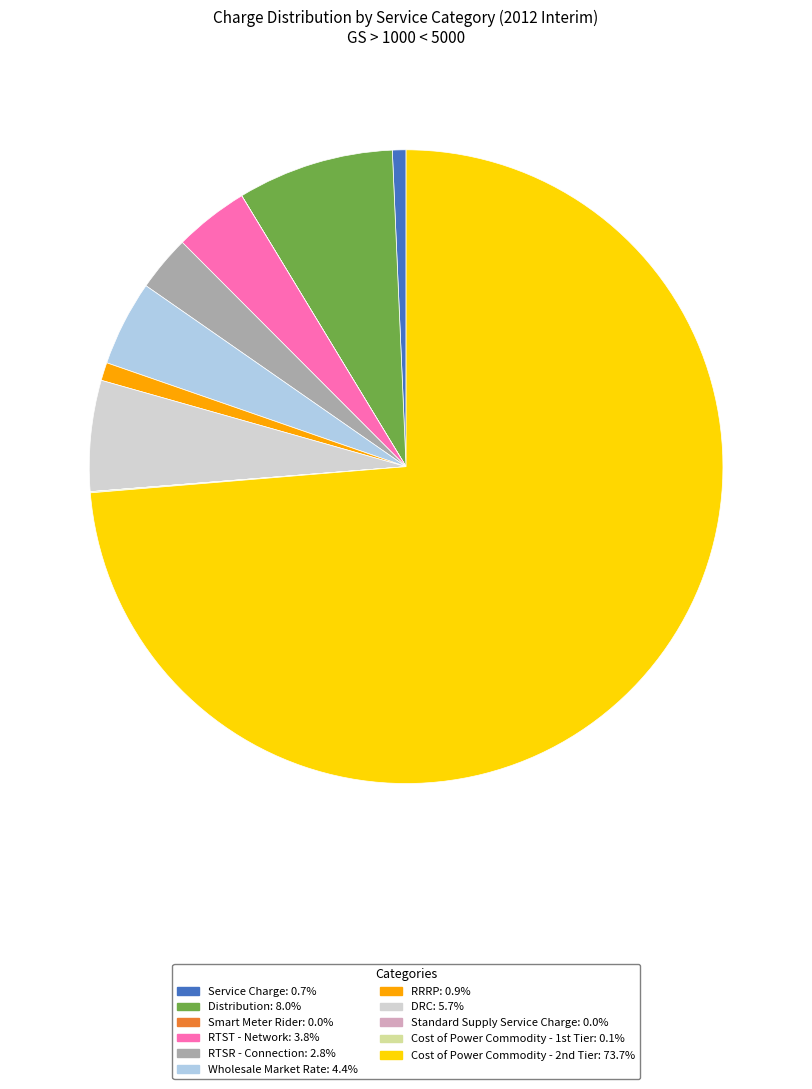

Does any single category account for the majority?

Yes